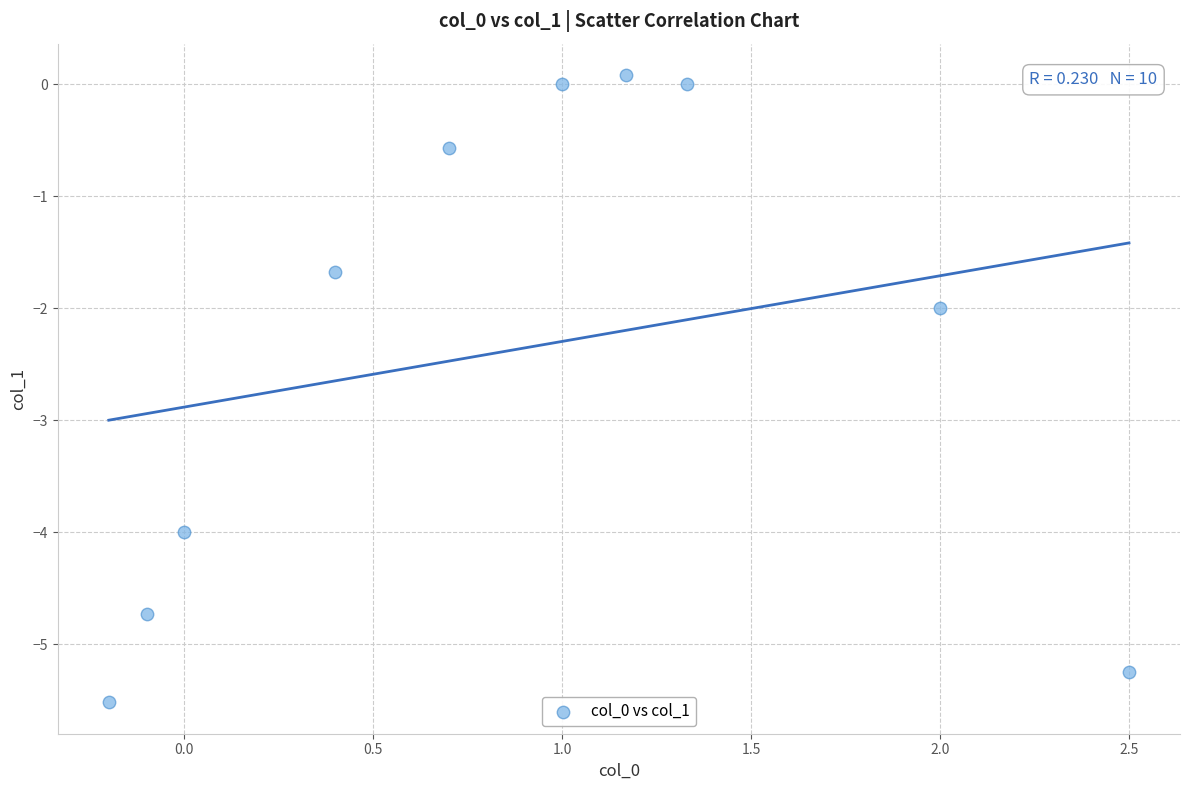

What is the range of Y values (max minus min)?

5.6